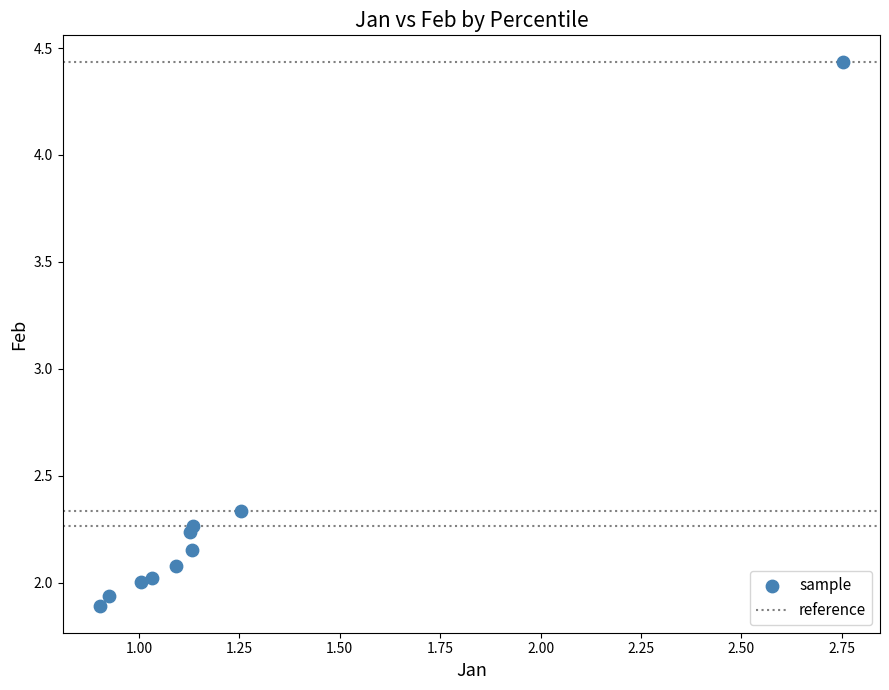

What is the average X value?

1.2